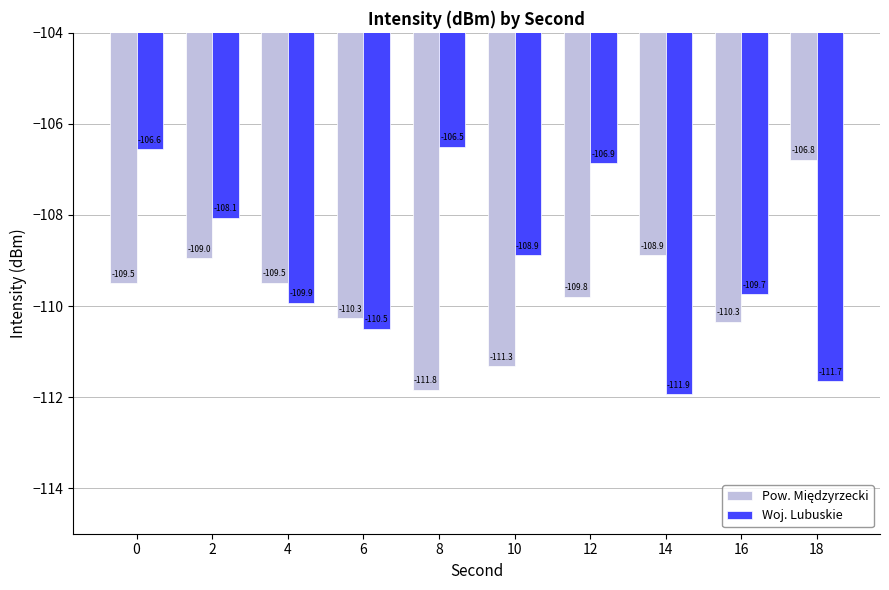

Are the bars grouped side by side (vs. stacked)?

Yes